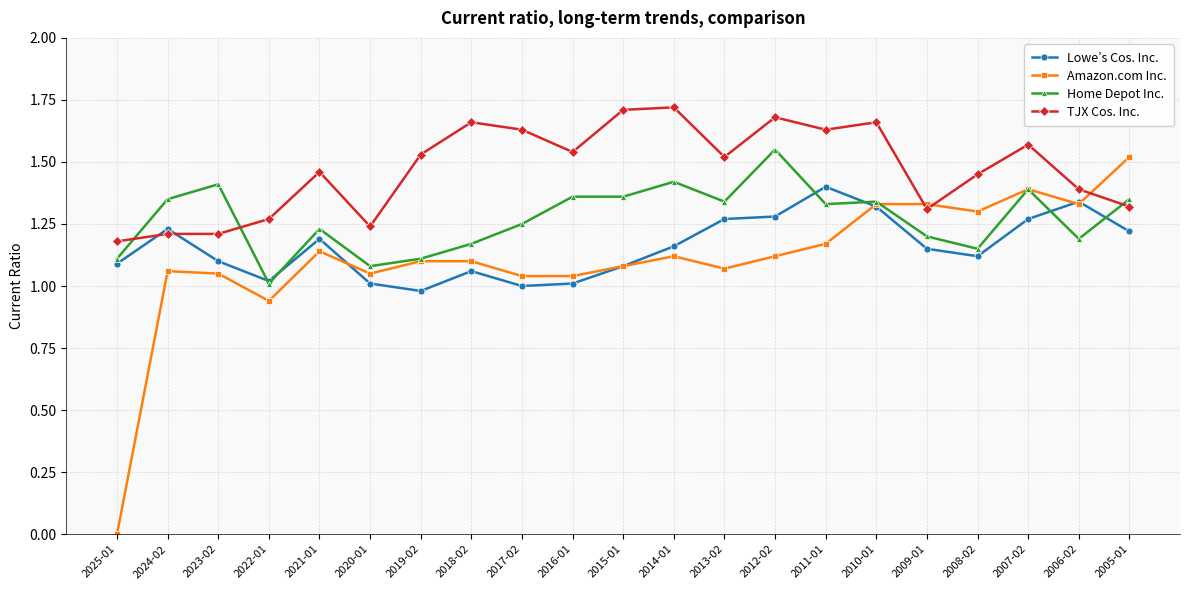

What is the total value across all series at 2009-01?

5.0